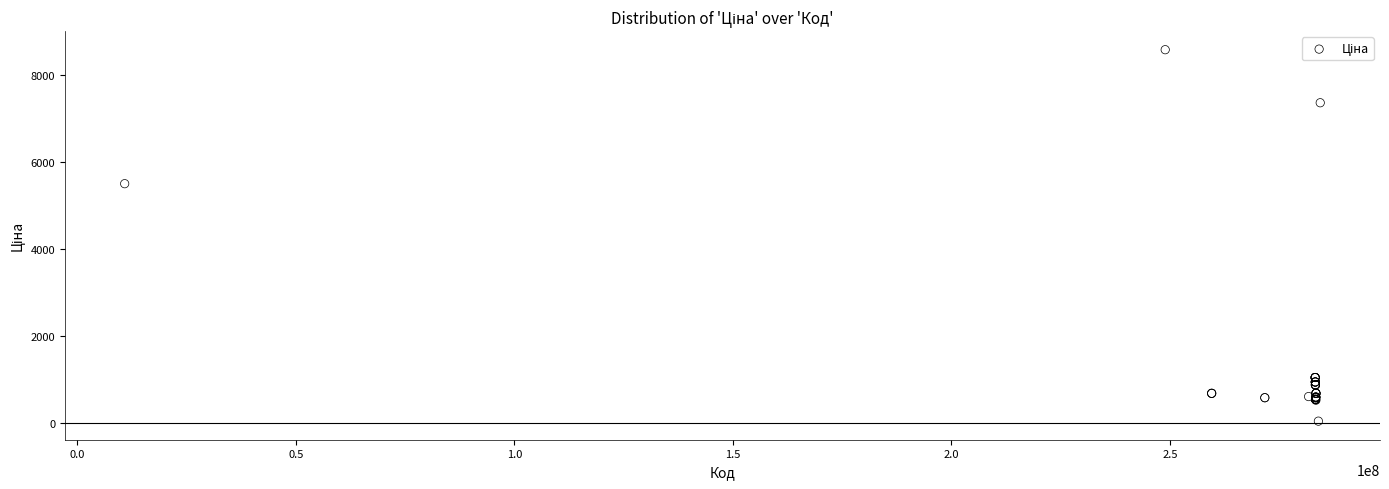

What Y value in the scatter plot is closest to 4306?

5497.3